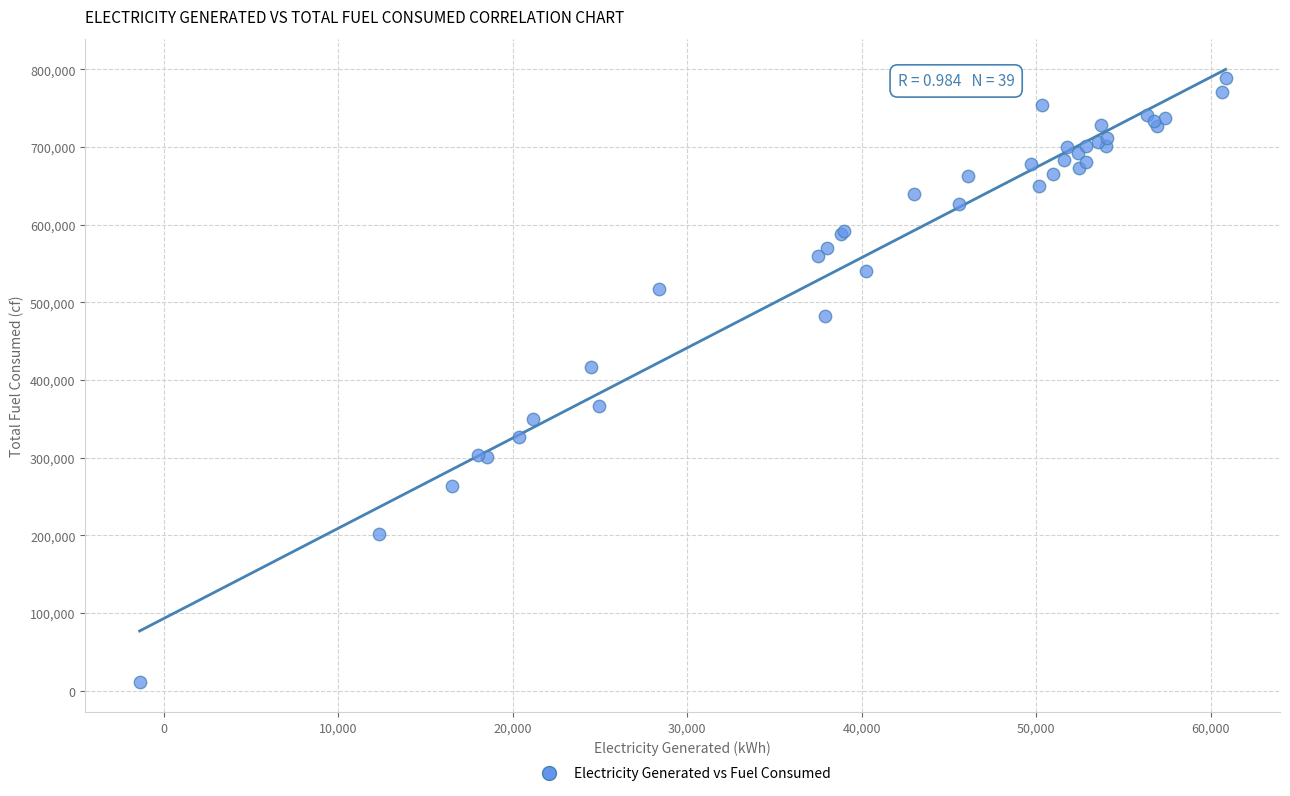

What Y value in the scatter plot is closest to 400718?

417253.3